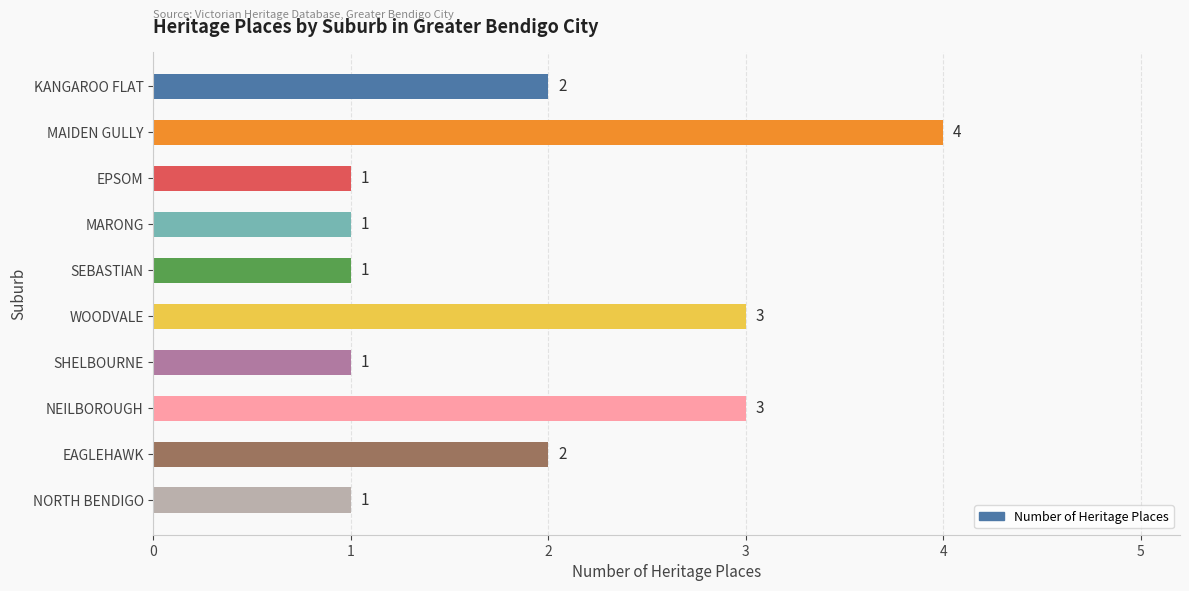

The chart shows a value of 1 at SEBASTIAN. True or false?

True